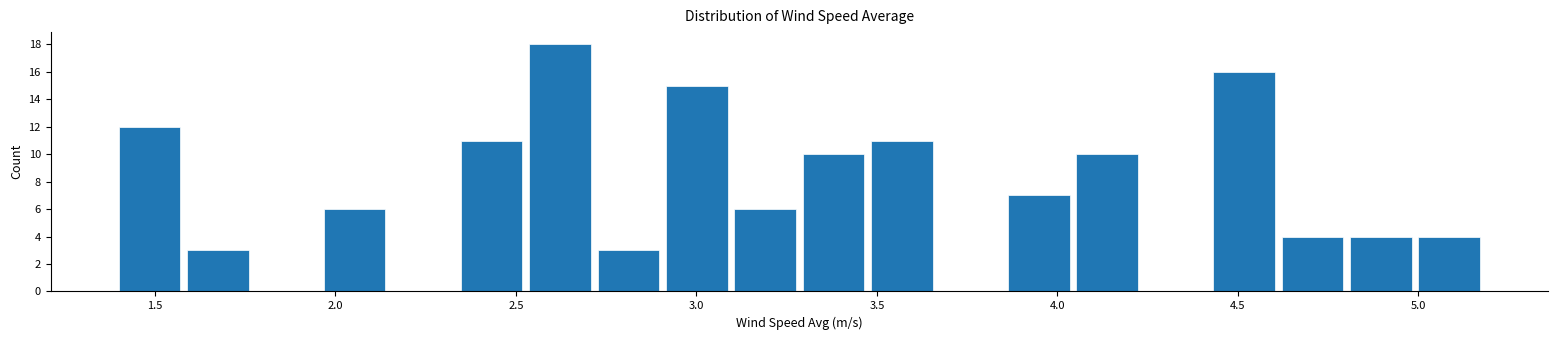

Read against the x-axis, roughly where is the centre of the tallest bar?

2.60